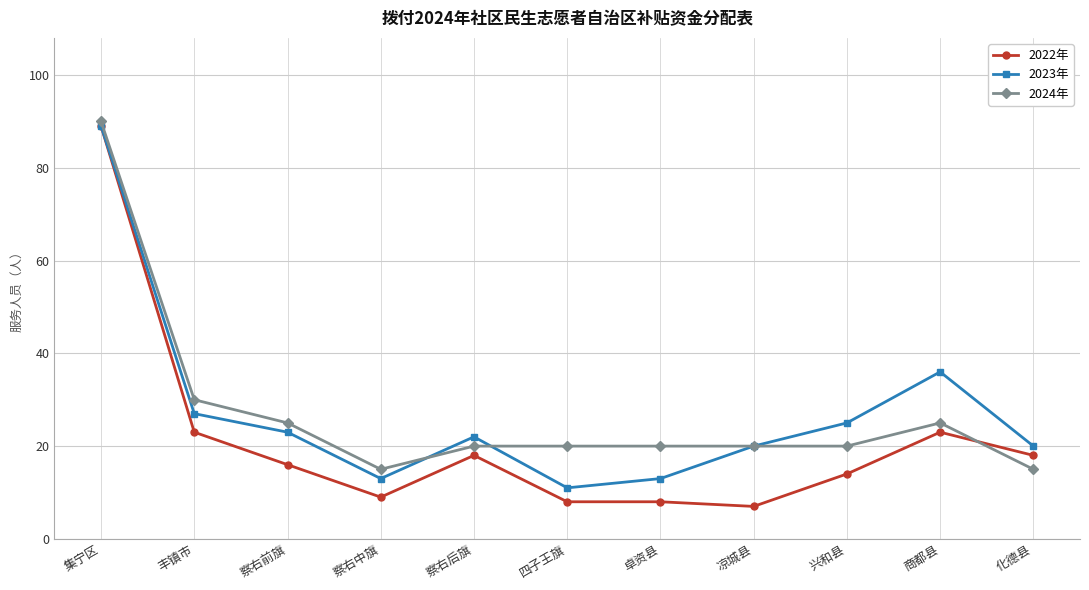

True or false: 2023年 has more than 0 points higher than both neighbors.

True